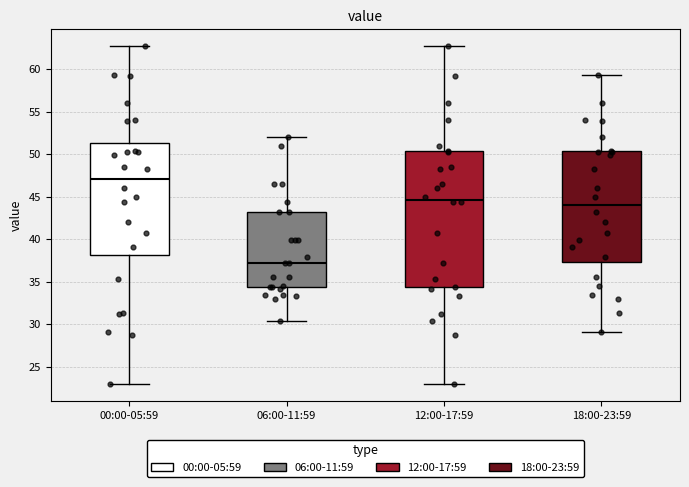

Reading left to right, read every box against the y-axis: the position of its median line, the range the box covers, and the ends of its whiskers. The values are not printed on the chart, so give them approximately, as read against the axis.

00:00-05:59: median 47.0, box 38.0 to 51.5, whiskers 23.0 to 62.5
06:00-11:59: median 37.0, box 34.5 to 43.0, whiskers 30.5 to 52.0
12:00-17:59: median 44.5, box 34.5 to 50.5, whiskers 23.0 to 62.5
18:00-23:59: median 44.0, box 37.5 to 50.5, whiskers 29.0 to 59.5